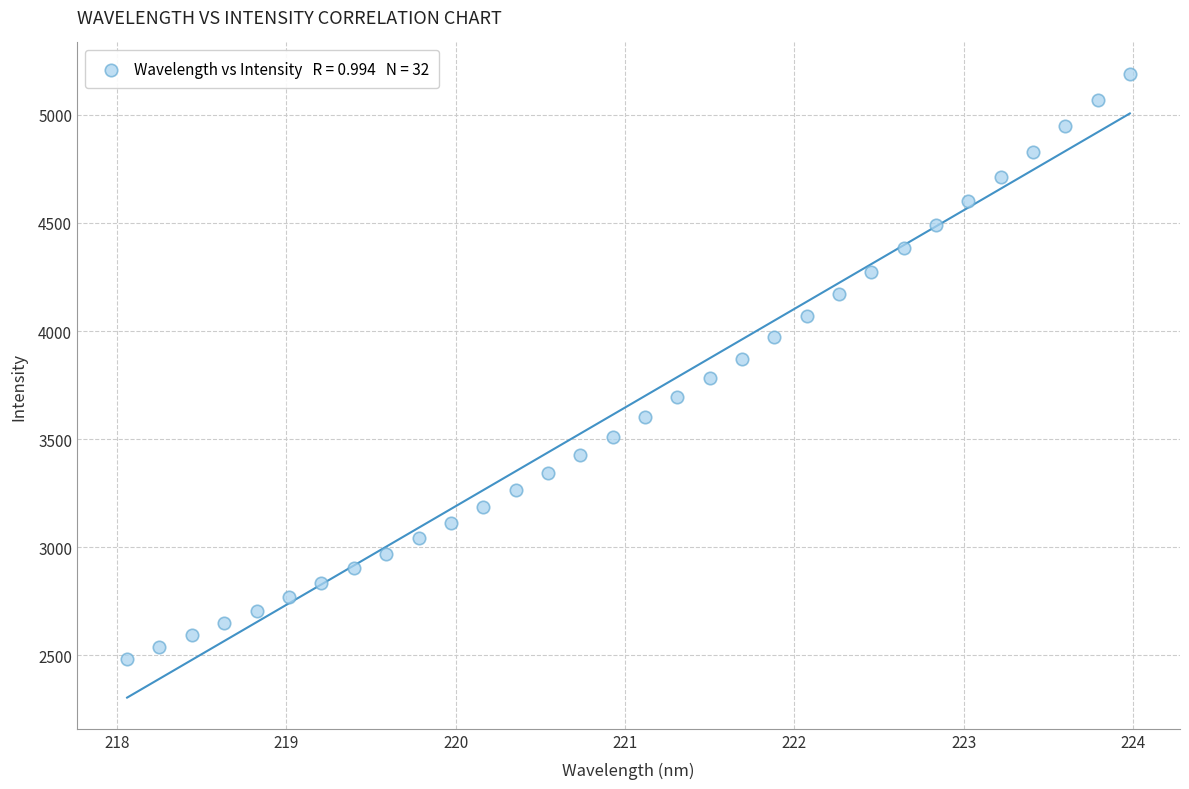

What is the range of Y values (max minus min)?

2706.8